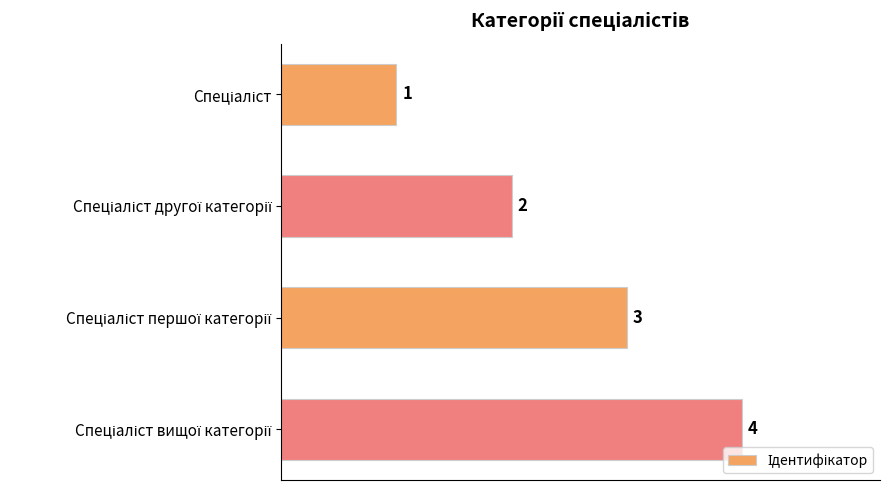

What is the value of the 4th bar from the top?

4